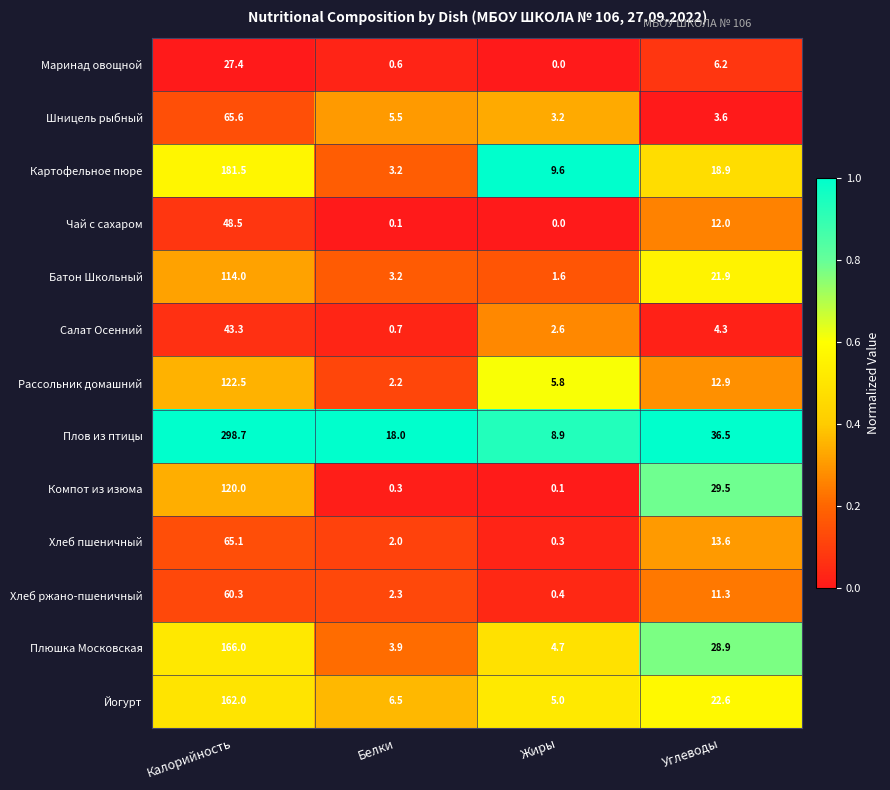

What is the difference between the maximum and second lowest values in the Плюшка Московская series?

161.3